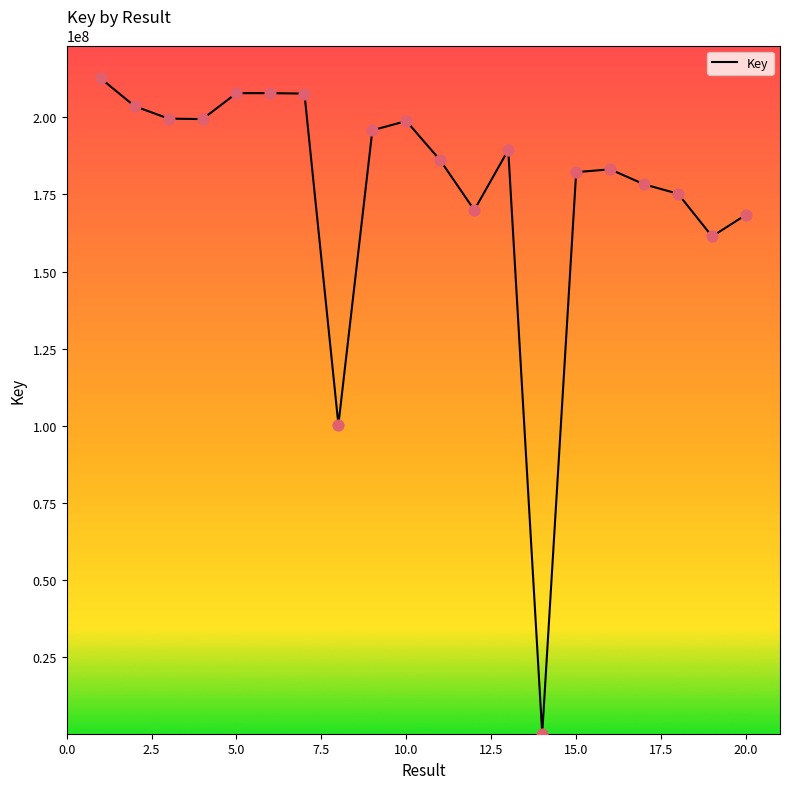

What is the maximum value shown in the chart?

212578849